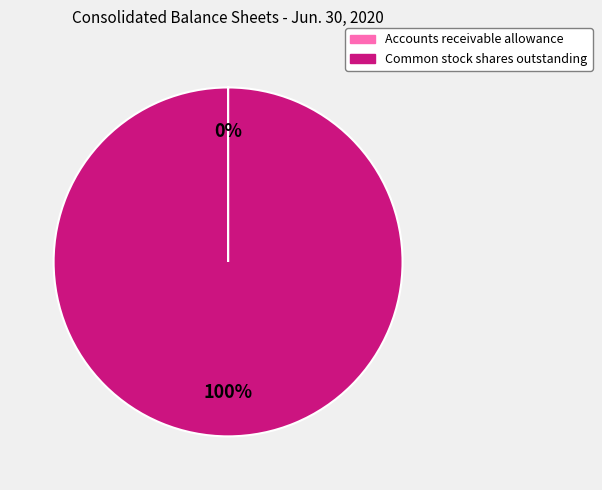

To the nearest percent, what portion does Common stock shares outstanding represent?

100%